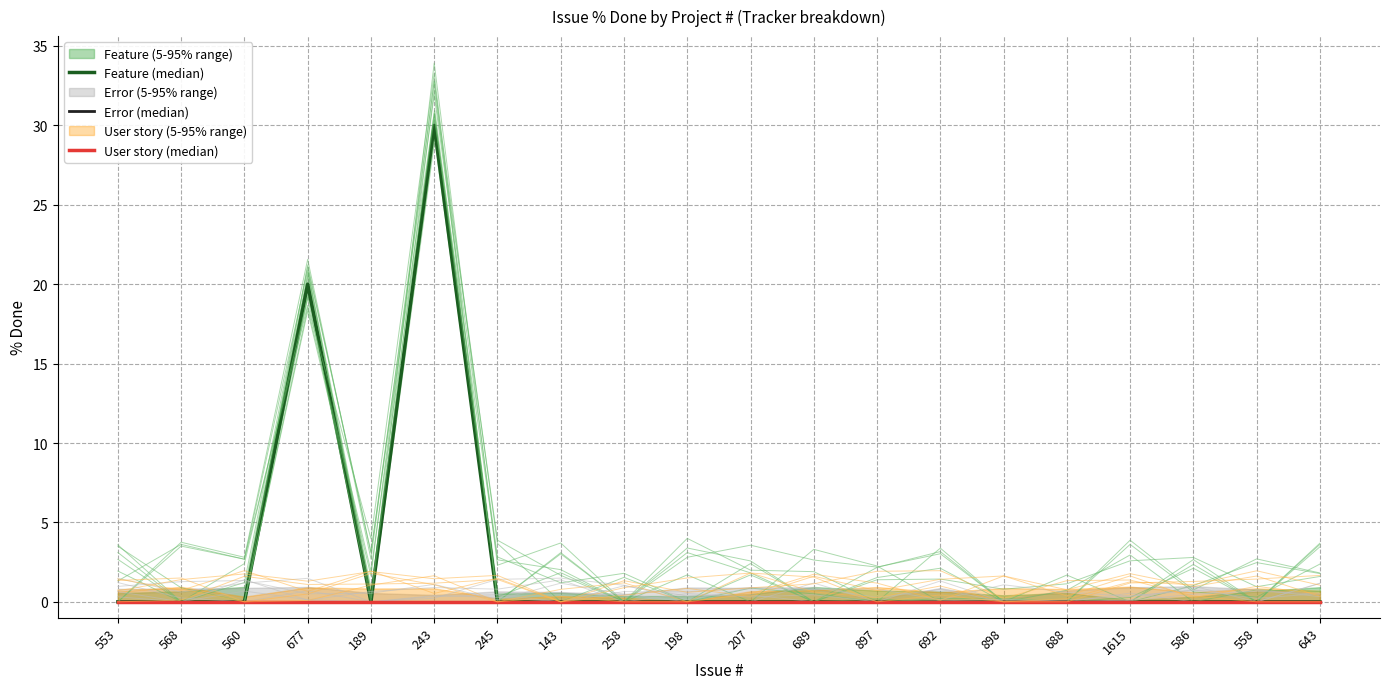

The value of Feature (median) at 692 is 0. True or false?

True